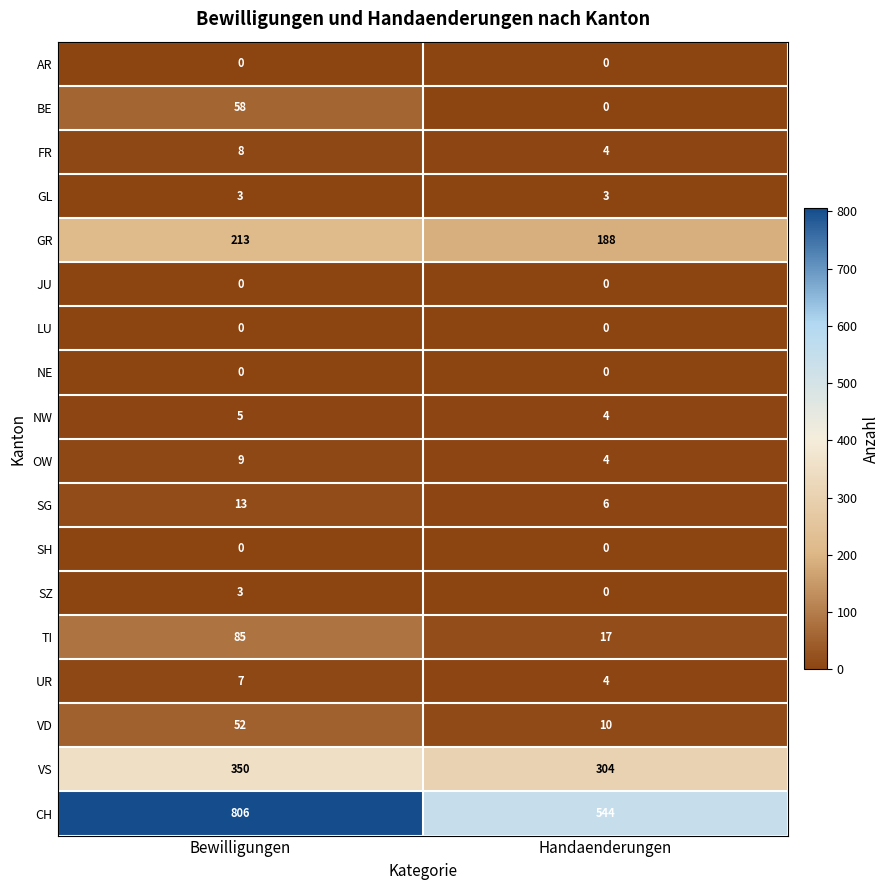

Between Bewilligungen and Handaenderungen, which series saw the biggest shift?

CH